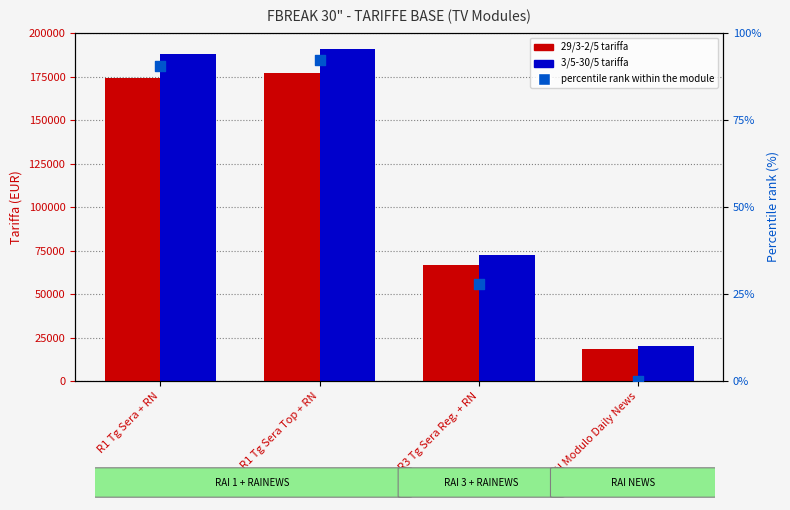

Is the value of 3/5-30/5 at R1 Tg Sera + RN greater than the value of percentile rank within the module at R3 Tg Sera Reg. + RN?

Yes